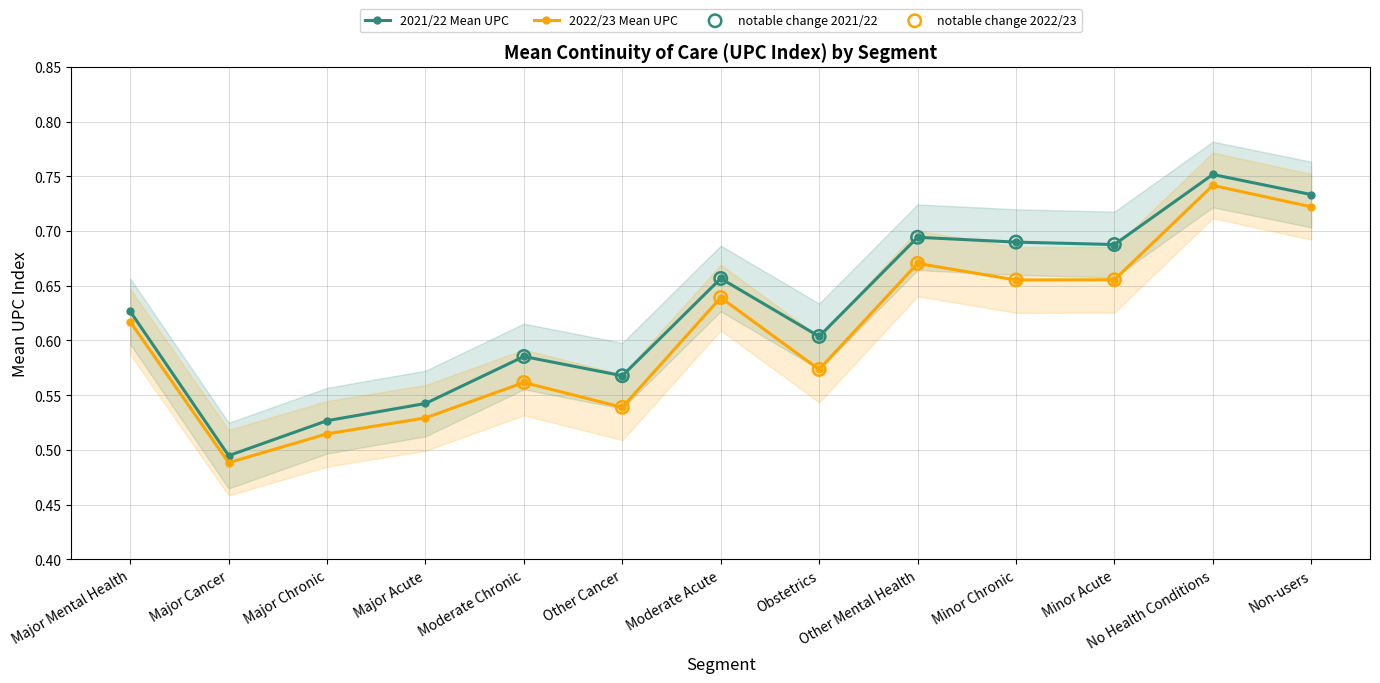

At how many categories does at least one series exceed 0?

13